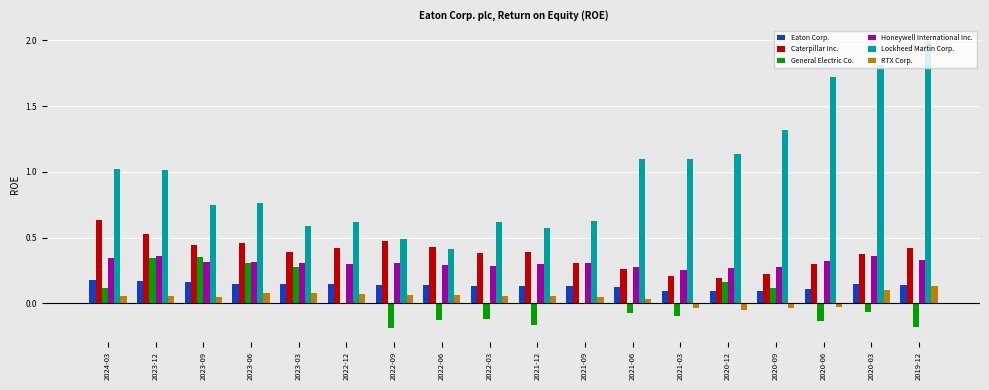

Where does the General Electric Co. series first go above 0?

2024-03